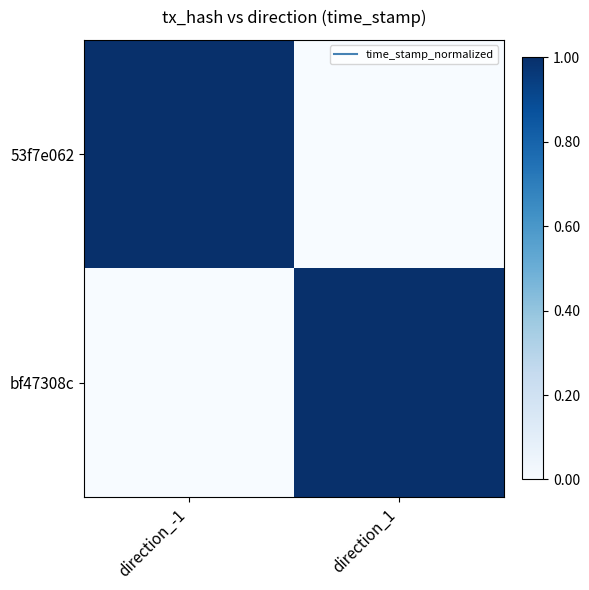

At which category is the sum across all series the highest?

direction_-1